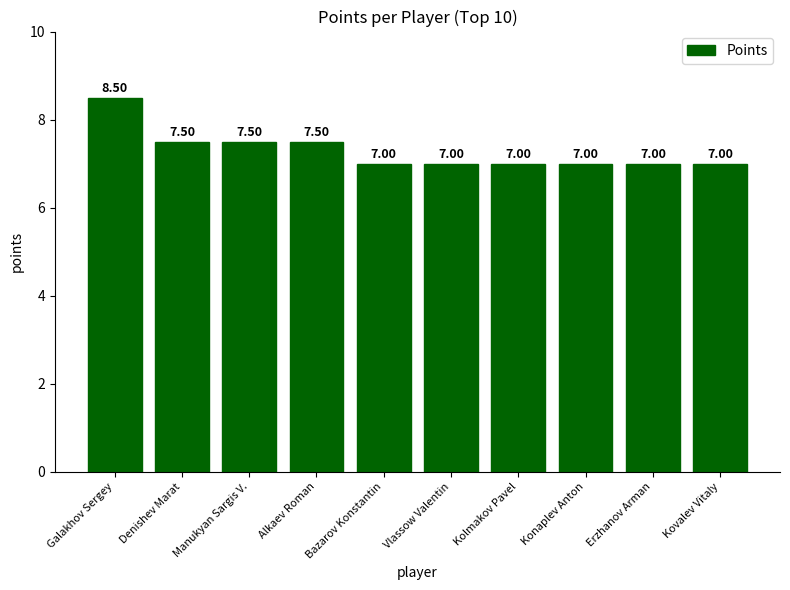

What is the sum of all values?

73.0